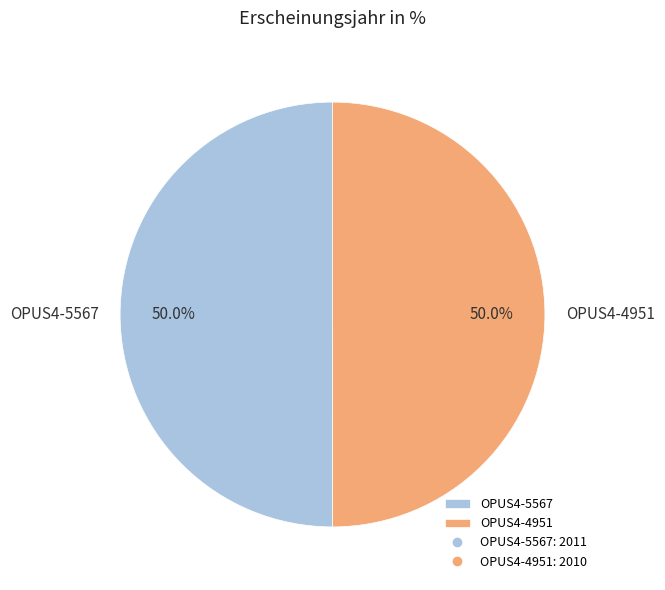

What percentage is NOT represented by OPUS4-5567?

50.0%